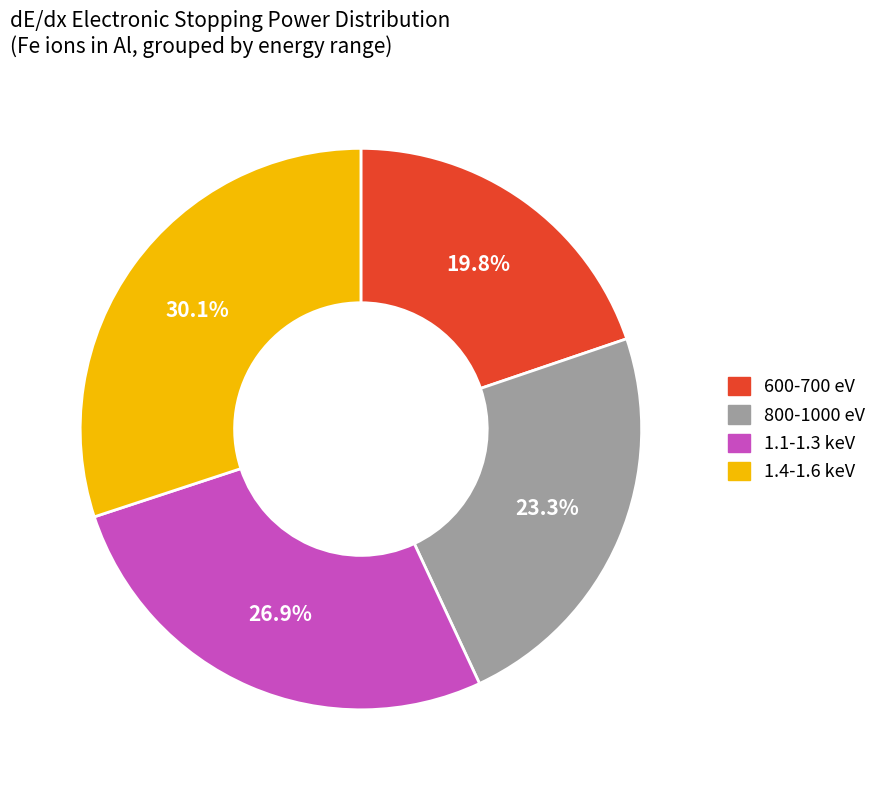

What is the total percentage of 1.4-1.6 keV and 800-1000 eV?

53.3%